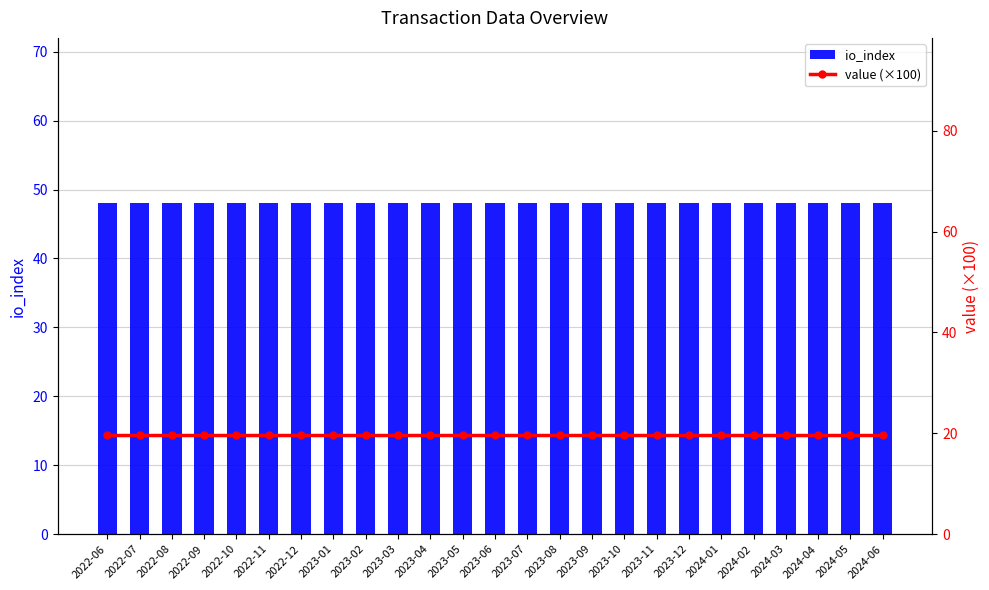

Rank the series at 2023-05 from highest to lowest value.

io_index, value (×100)